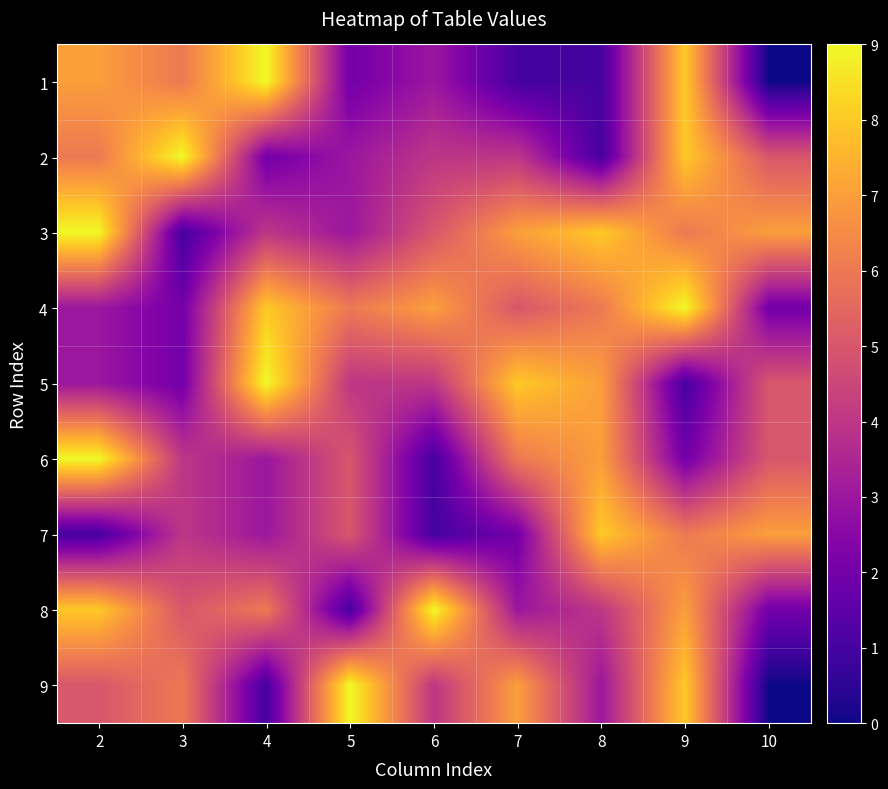

Reading left to right, list all the values displayed in this chart.

1: 2=7	3=6	4=9	5=2	6=3	7=1	8=1	9=8	10=0
2: 2=6	3=9	4=2	5=3	6=4	7=4	8=1	9=8	10=5
3: 2=9	3=1	4=4	5=3	6=5	7=7	8=8	9=6	10=7
4: 2=3	3=2	4=8	5=6	6=7	7=5	8=6	9=9	10=2
5: 2=3	3=2	4=9	5=4	6=4	7=8	8=7	9=1	10=5
6: 2=9	3=4	4=3	5=5	6=1	7=6	8=7	9=2	10=5
7: 2=1	3=4	4=3	5=5	6=1	7=2	8=8	9=6	10=7
8: 2=8	3=5	4=6	5=1	6=9	7=3	8=4	9=7	10=2
9: 2=5	3=6	4=1	5=9	6=4	7=7	8=3	9=8	10=0